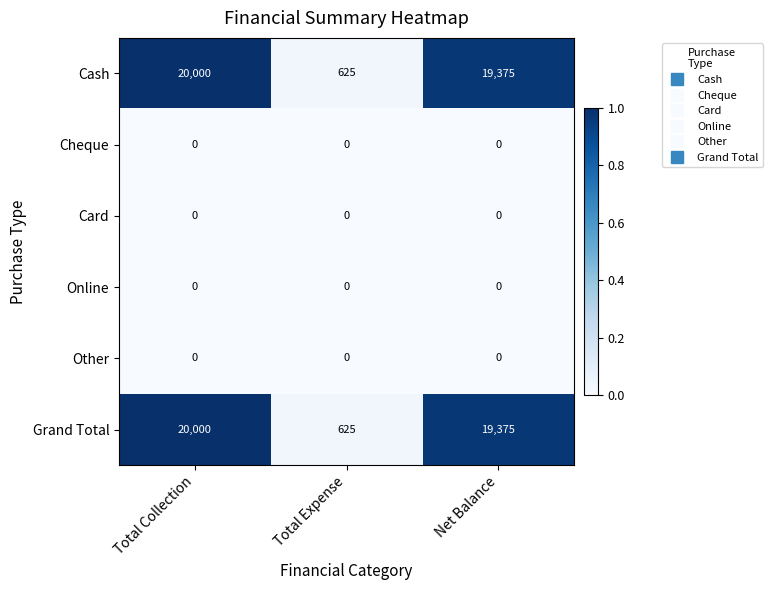

Reading left to right, list all the values displayed in this chart.

Cash: Total Collection=20000	Total Expense=625	Net Balance=19375
Cheque: Total Collection=0	Total Expense=0	Net Balance=0
Card: Total Collection=0	Total Expense=0	Net Balance=0
Online: Total Collection=0	Total Expense=0	Net Balance=0
Other: Total Collection=0	Total Expense=0	Net Balance=0
Grand Total: Total Collection=20000	Total Expense=625	Net Balance=19375